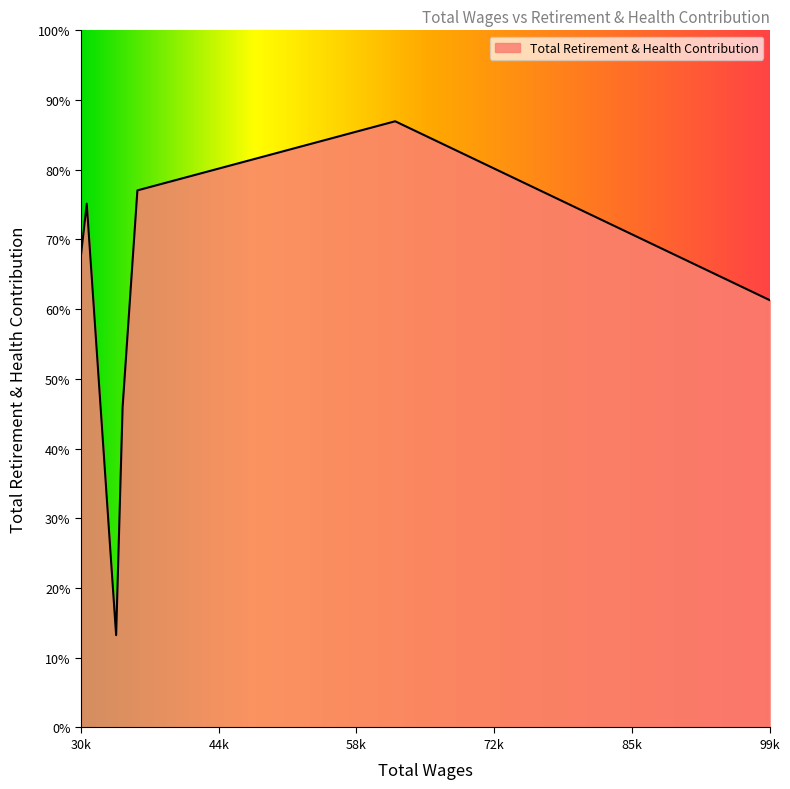

Is this an area chart (filled region under the line)?

Yes